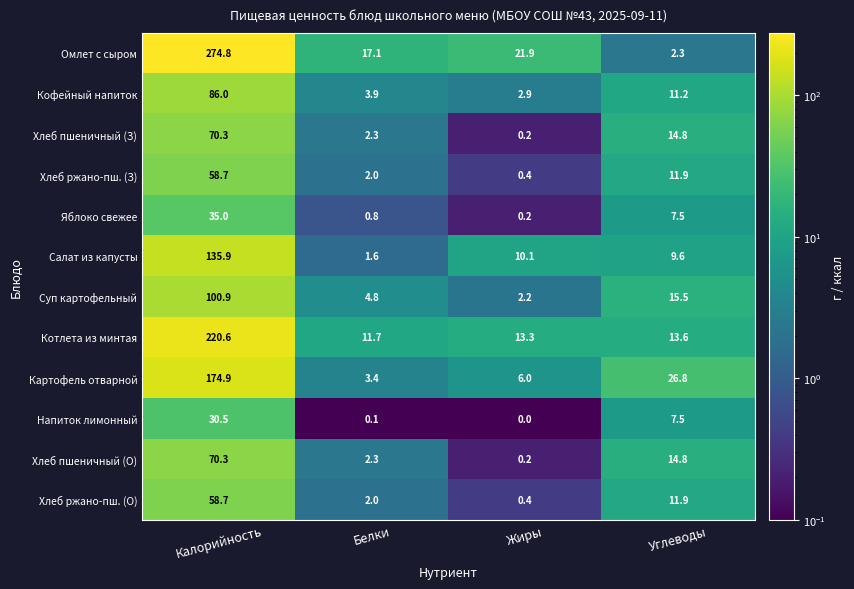

What is the minimum value for Кофейный напиток?

2.9